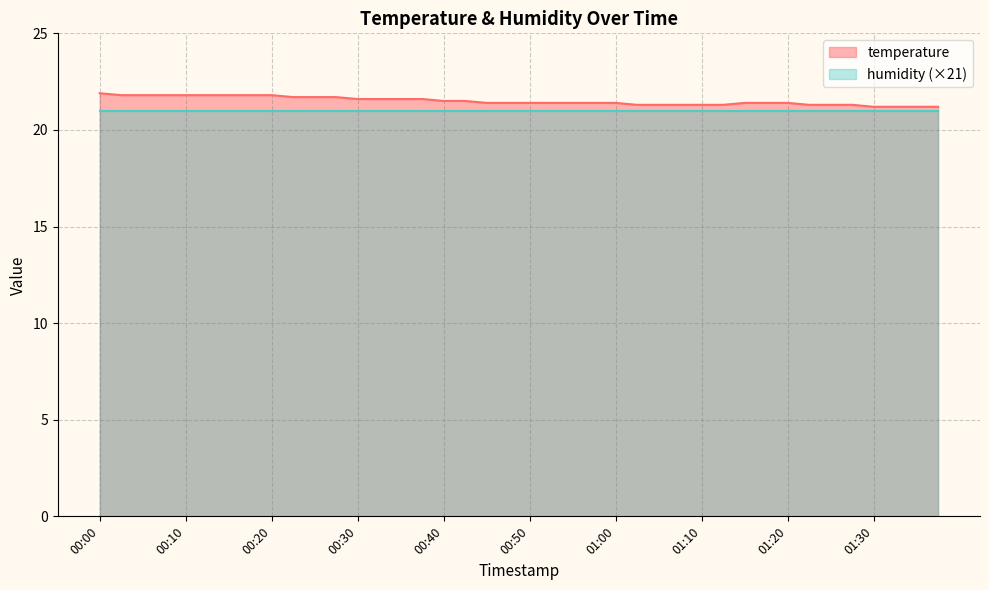

What is the value of the 18th point from the left?

21.5